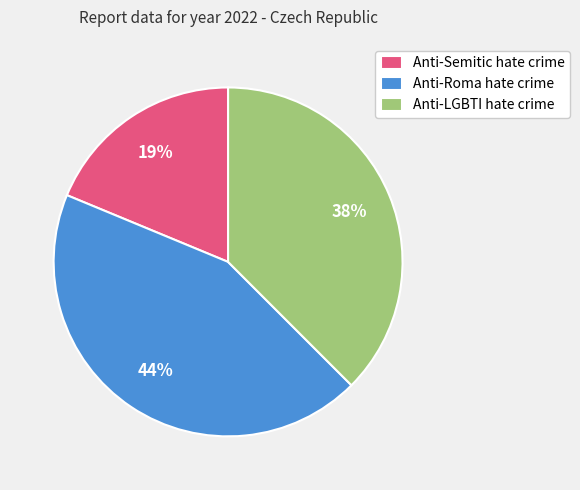

How many slices are in this pie chart?

3